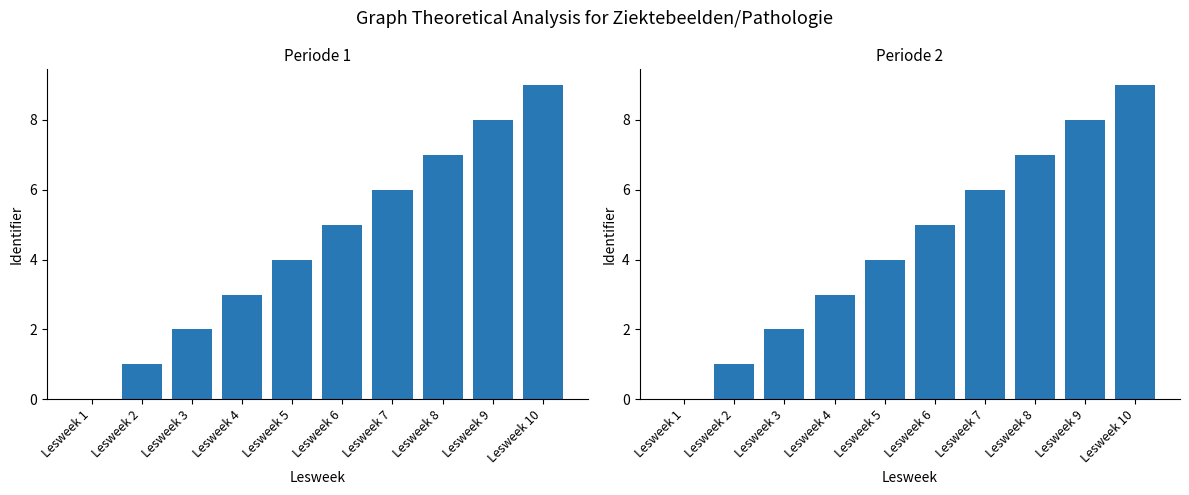

Which category has the highest value across all series?

Lesweek 10